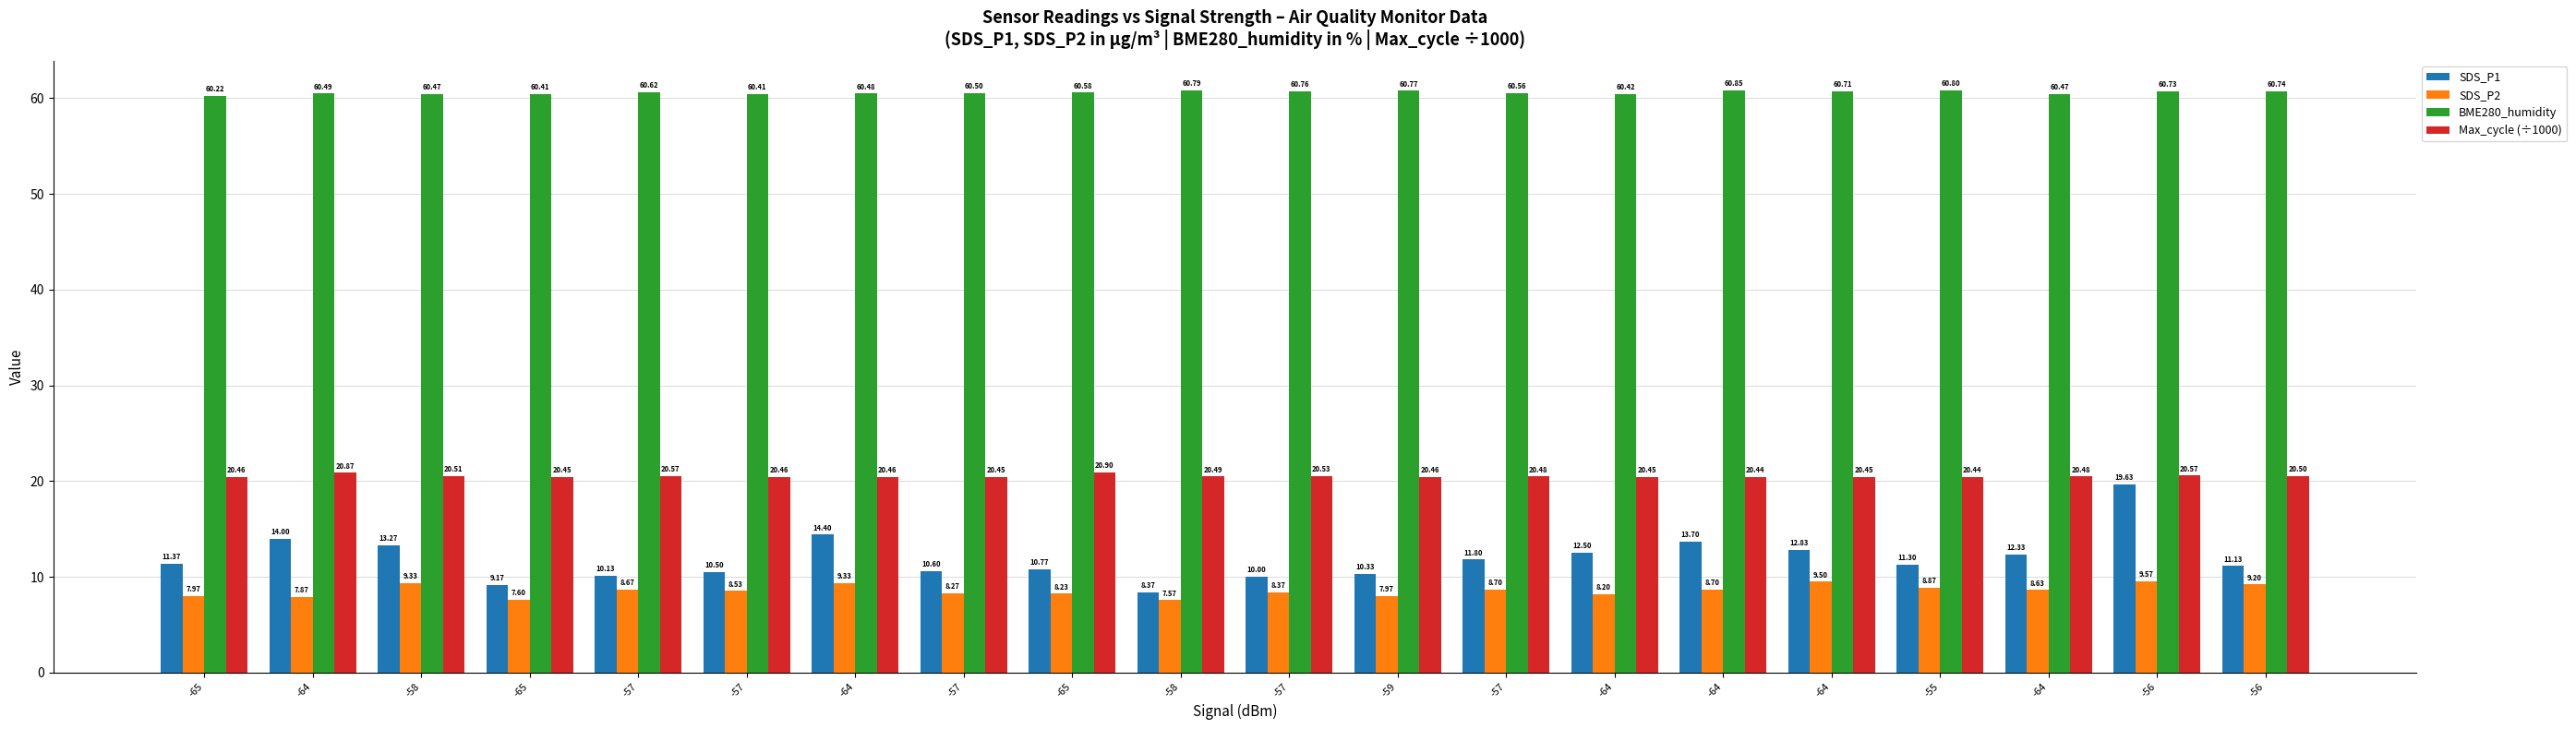

Is it true that SDS_P1 equals 10.1 at -57?

True